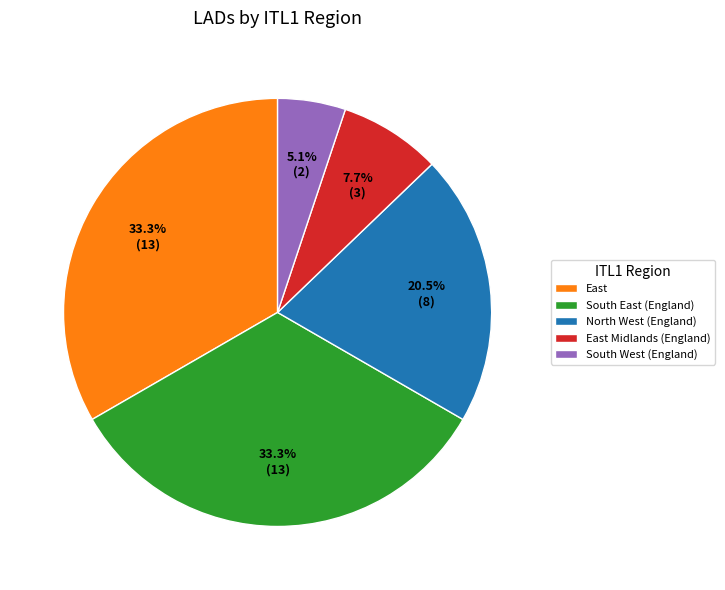

Count the number of slices in the pie.

5